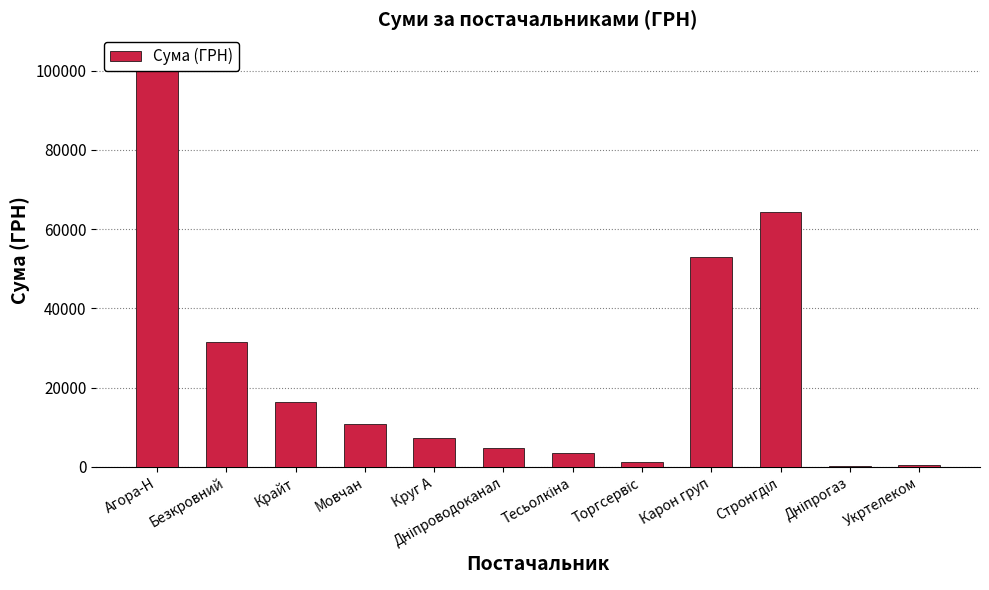

What is the label of the 12th bar from the right?

Агора-Н